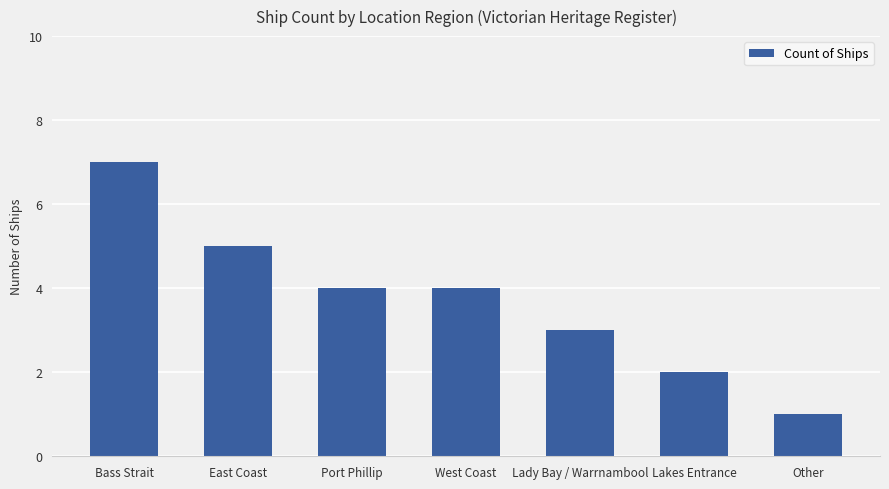

What is the difference between the maximum and minimum values?

6